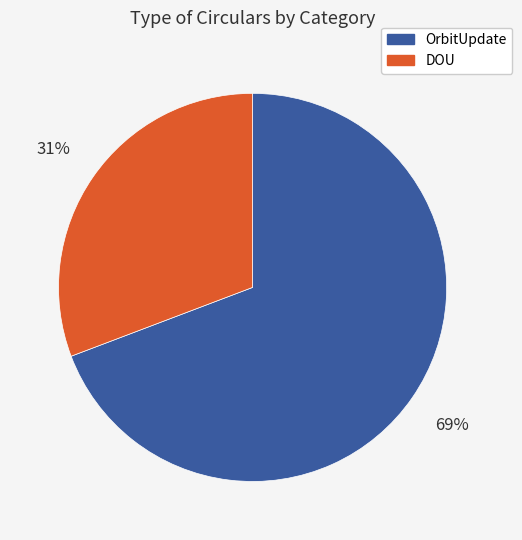

Is there any slice that represents more than half of the pie?

Yes